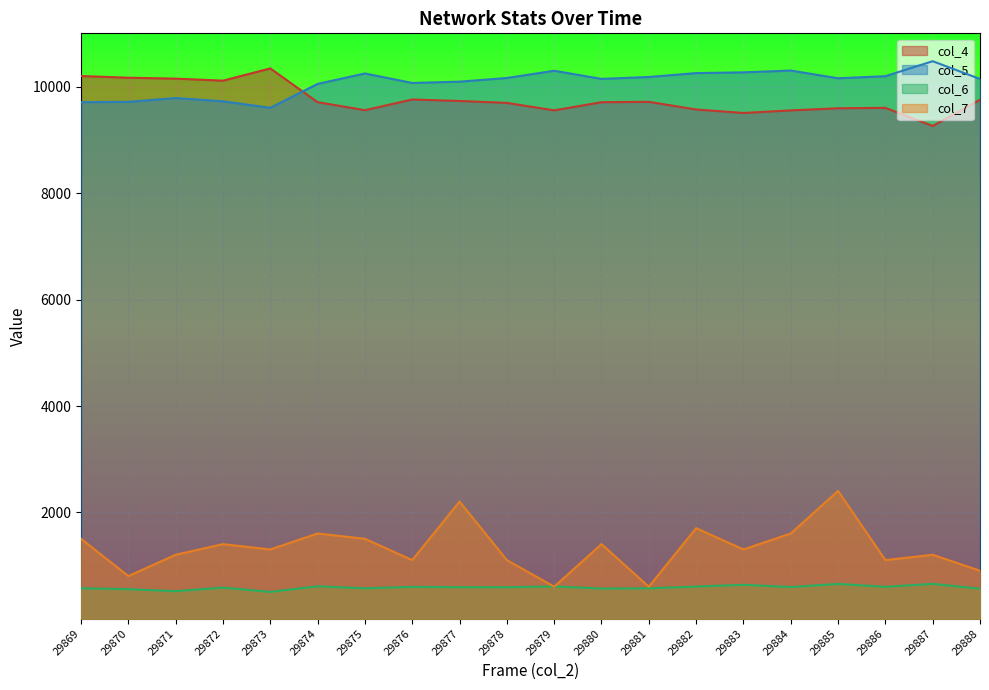

At which label does col_4 reach its peak?

29873